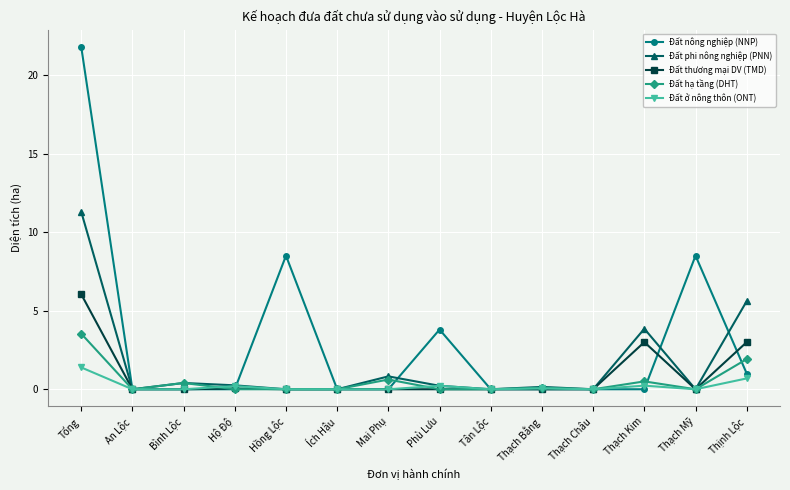

Rank the series by their maximum value, from highest to lowest.

Đất nông nghiệp (NNP), Đất phi nông nghiệp (PNN), Đất thương mại DV (TMD), Đất hạ tầng (DHT), Đất ở nông thôn (ONT)